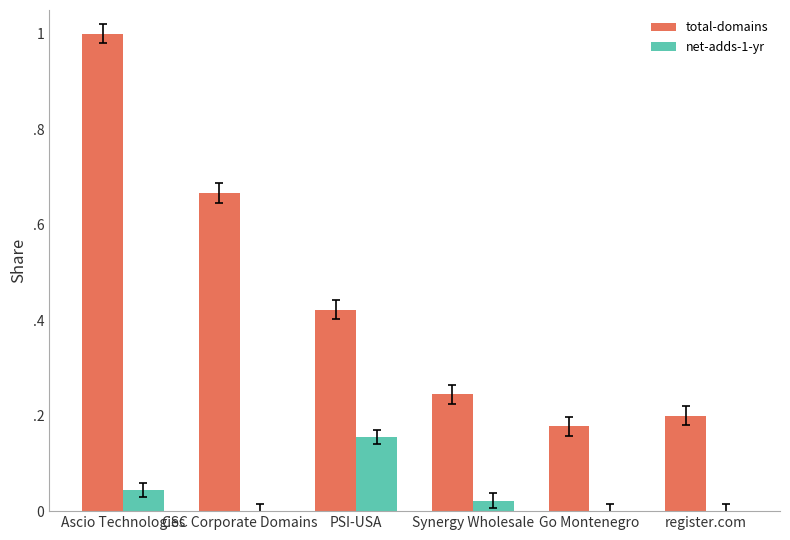

Does the chart contain stacked bars?

No